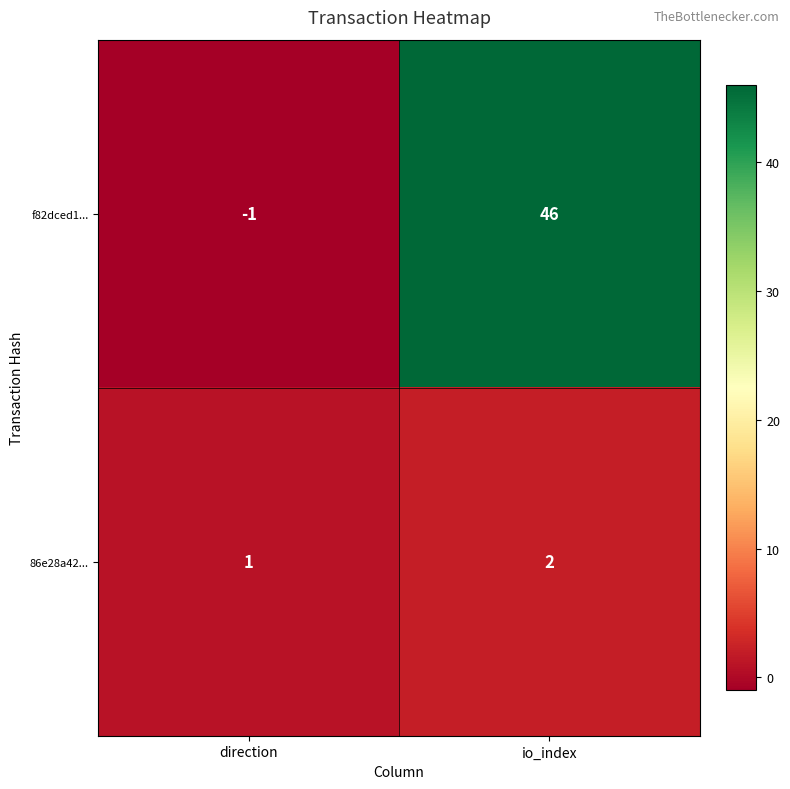

Is it true that f82dced1... equals 46 at io_index?

True